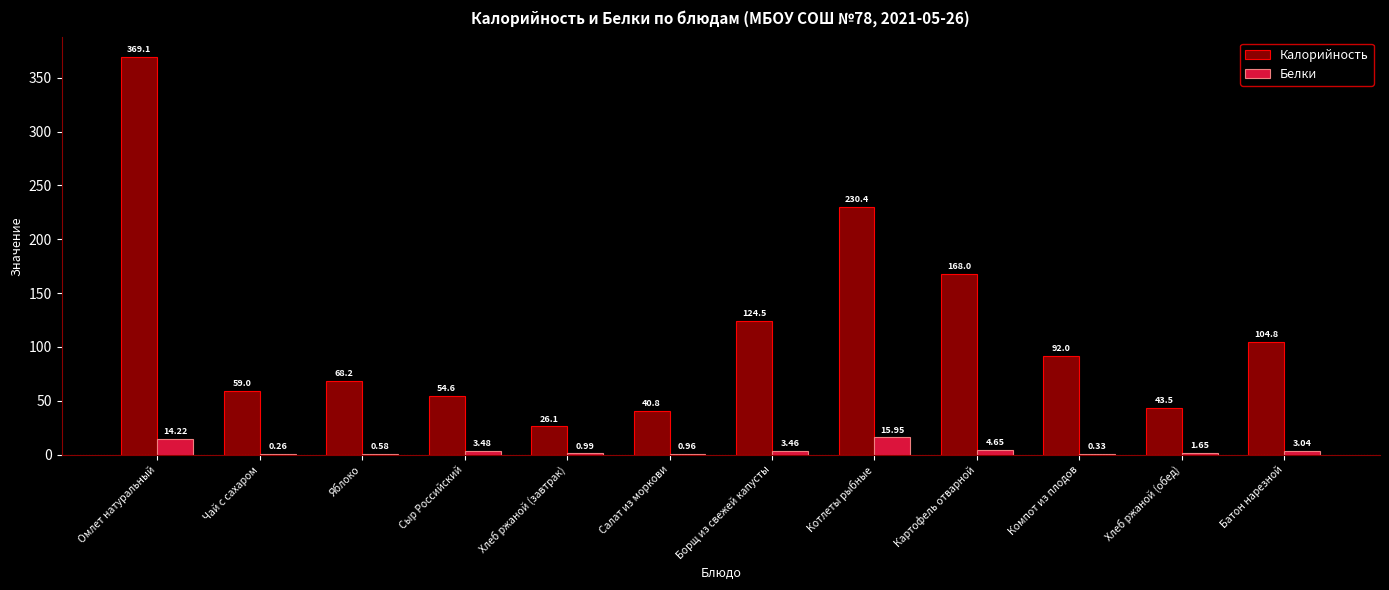

What is the sum of all Белки values?

49.6